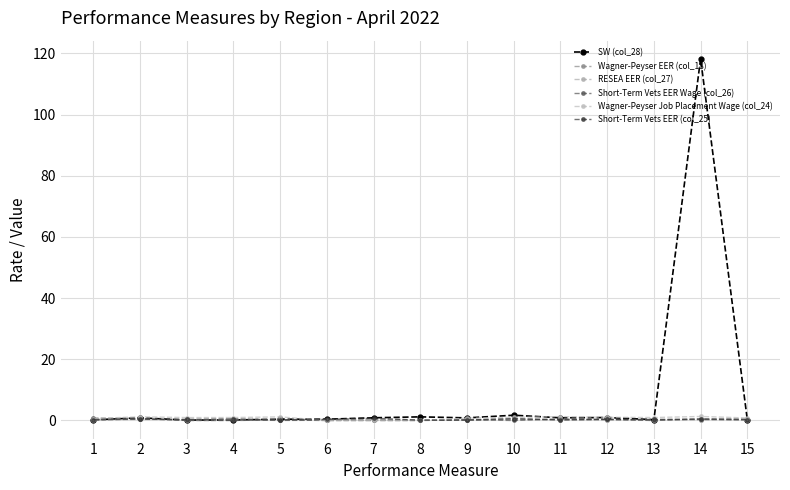

True or false: Short-Term Vets EER (col_25) and SW (col_28) cross at least once.

True